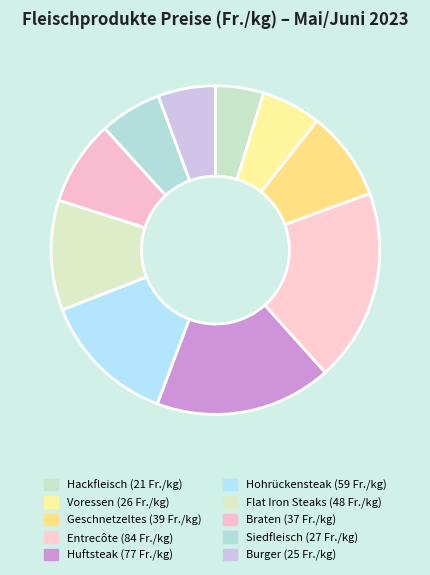

To the nearest percent, what is the difference between the largest and smallest slice percentages?

14%